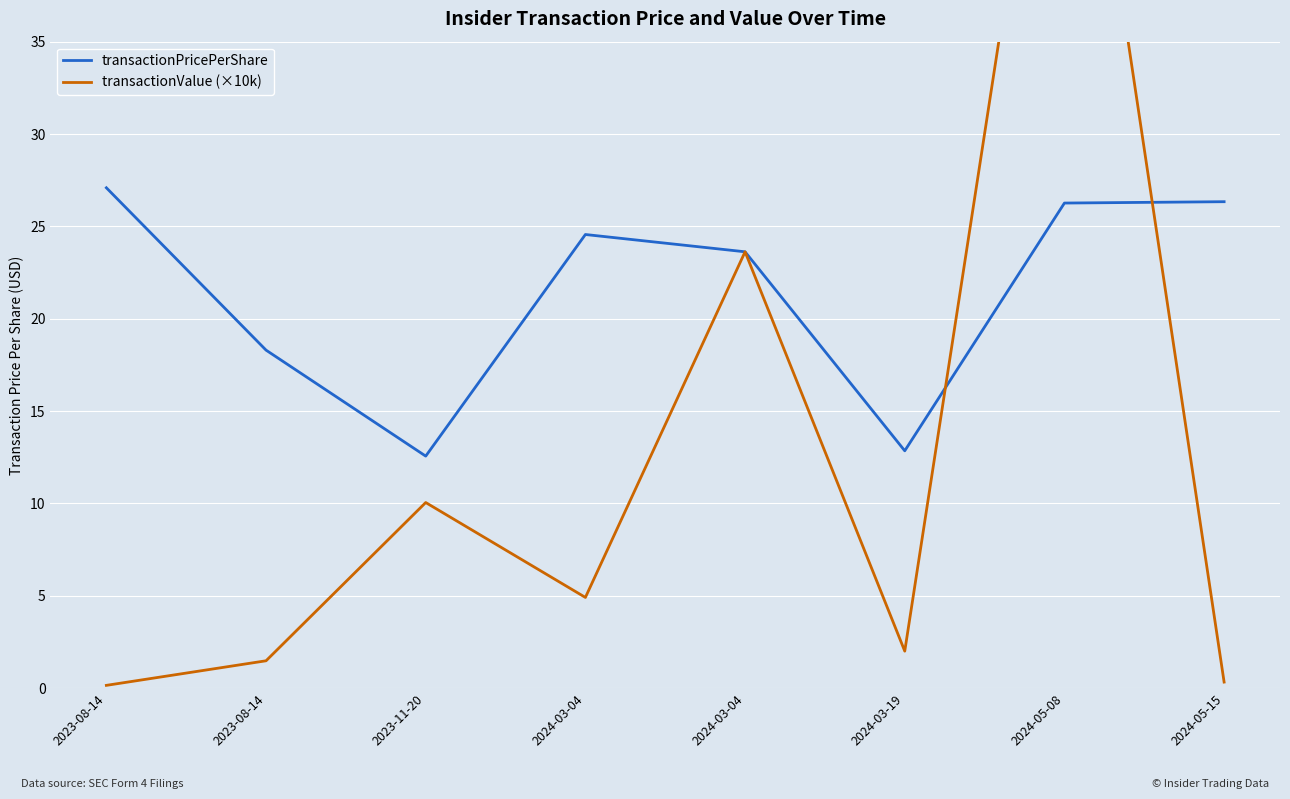

Rank the series by their average value, from lowest to highest.

transactionValue (×10k), transactionPricePerShare